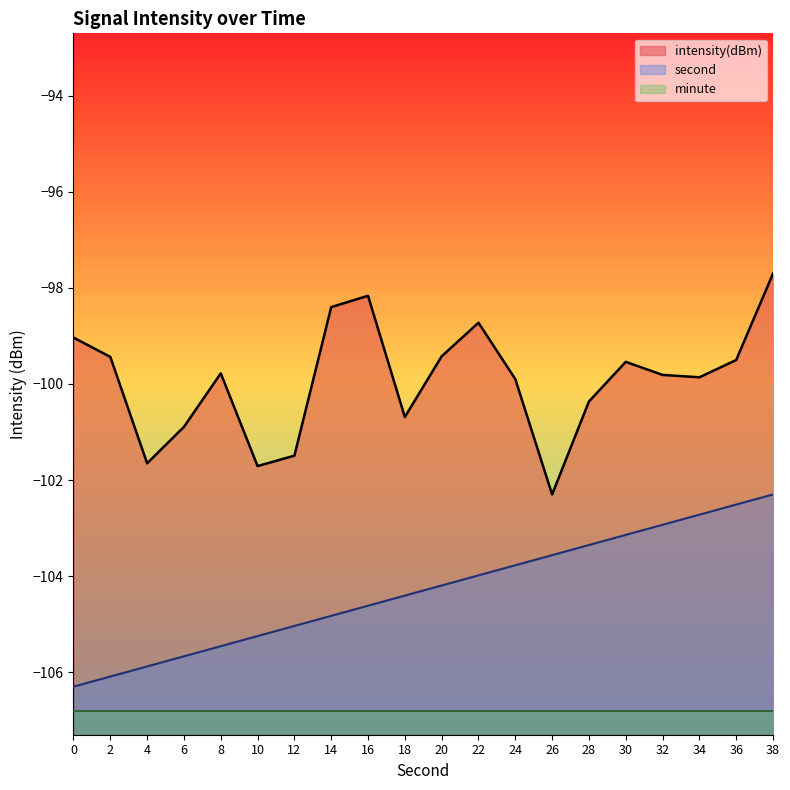

At which category does intensity(dBm) reach its first local valley?

4